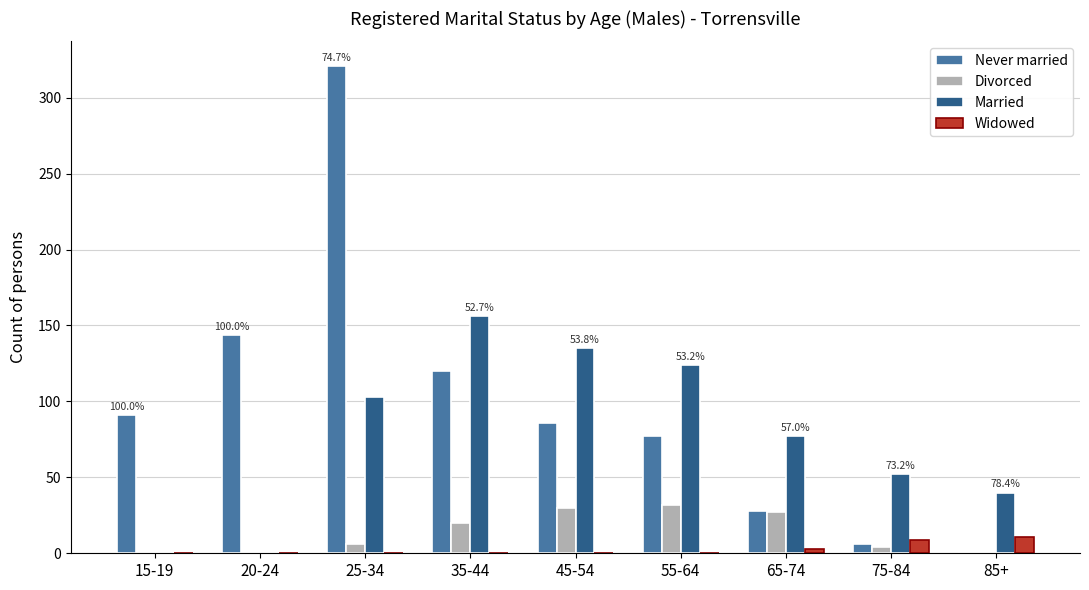

Count the number of categories in the chart.

9